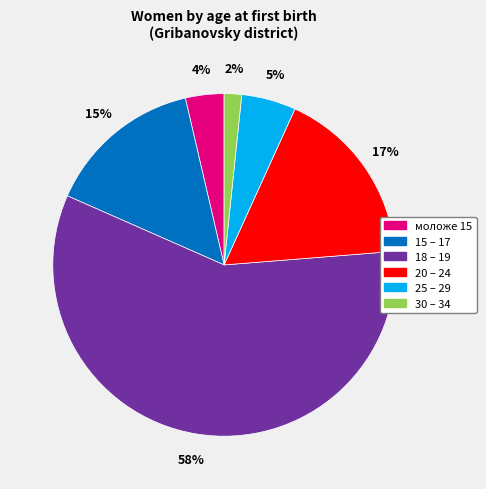

Is the sum of моложе 15 and 25 – 29 greater than half?

No